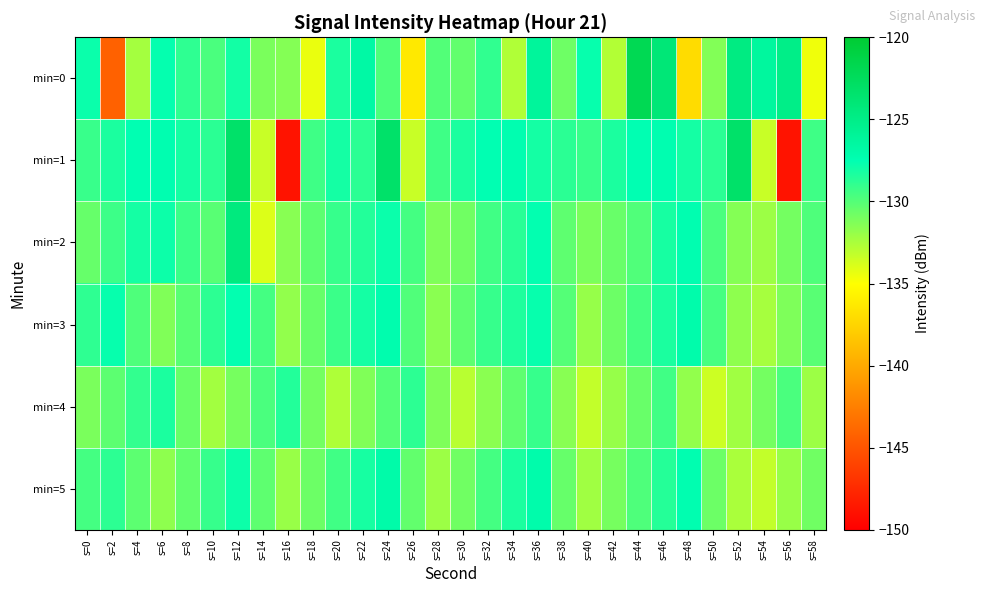

What is the spread (max minus min) of values at s=32?

4.1